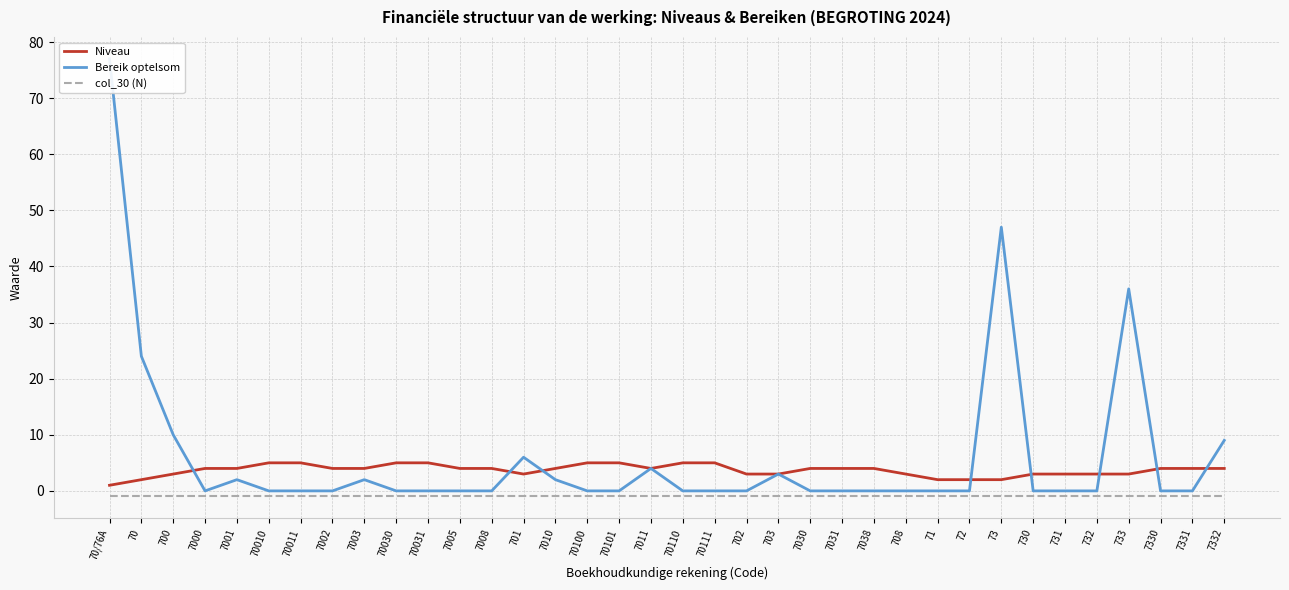

The value of col_30 (N) at 7330 is -1. True or false?

False